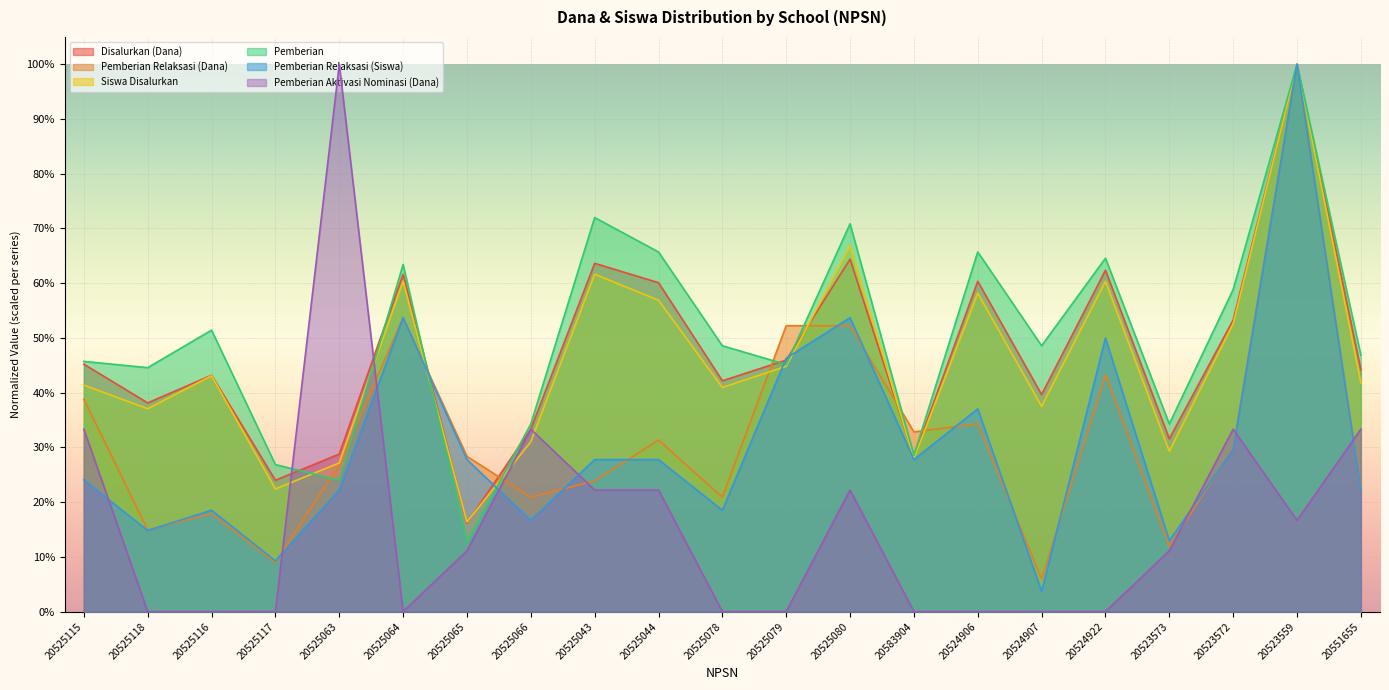

True or false: Pemberian Relaksasi (Dana) has a value of 0.1 at 20523573.

True